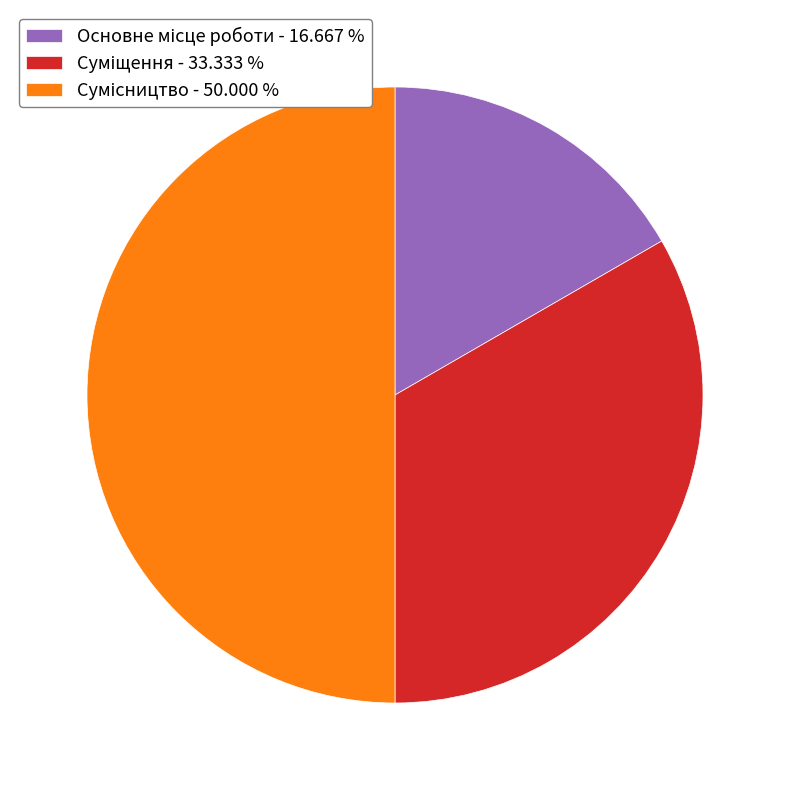

How many segments does this pie chart have?

3